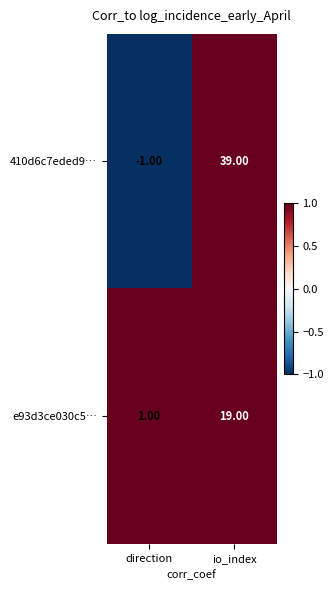

What is the difference between the highest and lowest values at direction?

2